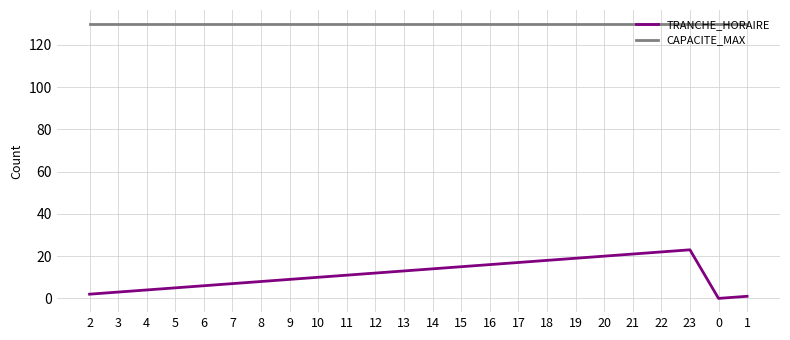

Which series has the largest total across all categories?

CAPACITE_MAX